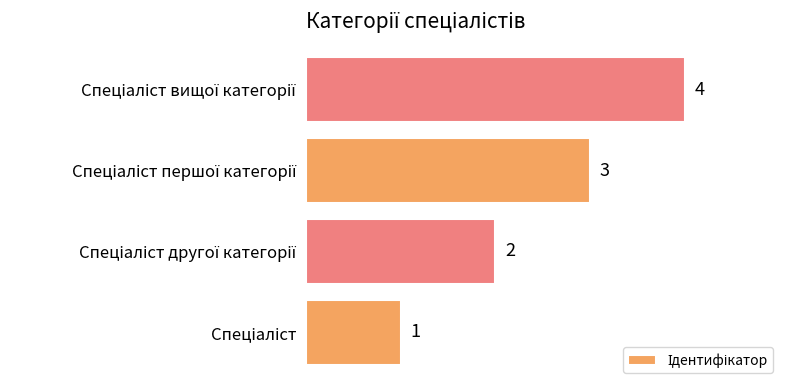

What is the difference between the maximum and minimum values?

3